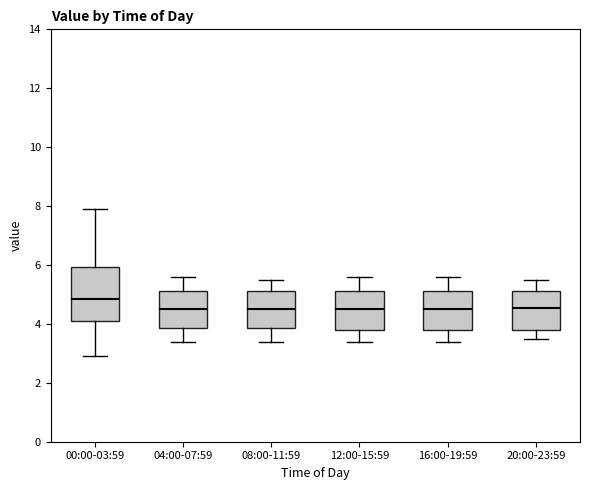

Where does the median line of the box for 16:00-19:59 sit on the y-axis? The values are not printed on the chart, so give them approximately, as read against the axis.

4.6